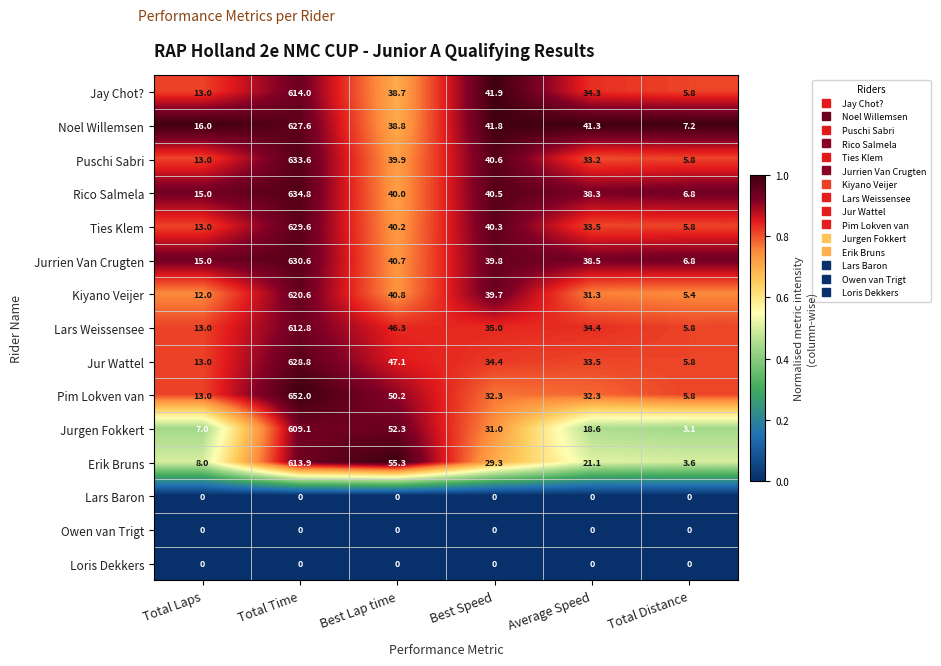

List the labels in order of Lars Weissensee value, largest first.

Total Time, Best Lap time, Best Speed, Average Speed, Total Laps, Total Distance